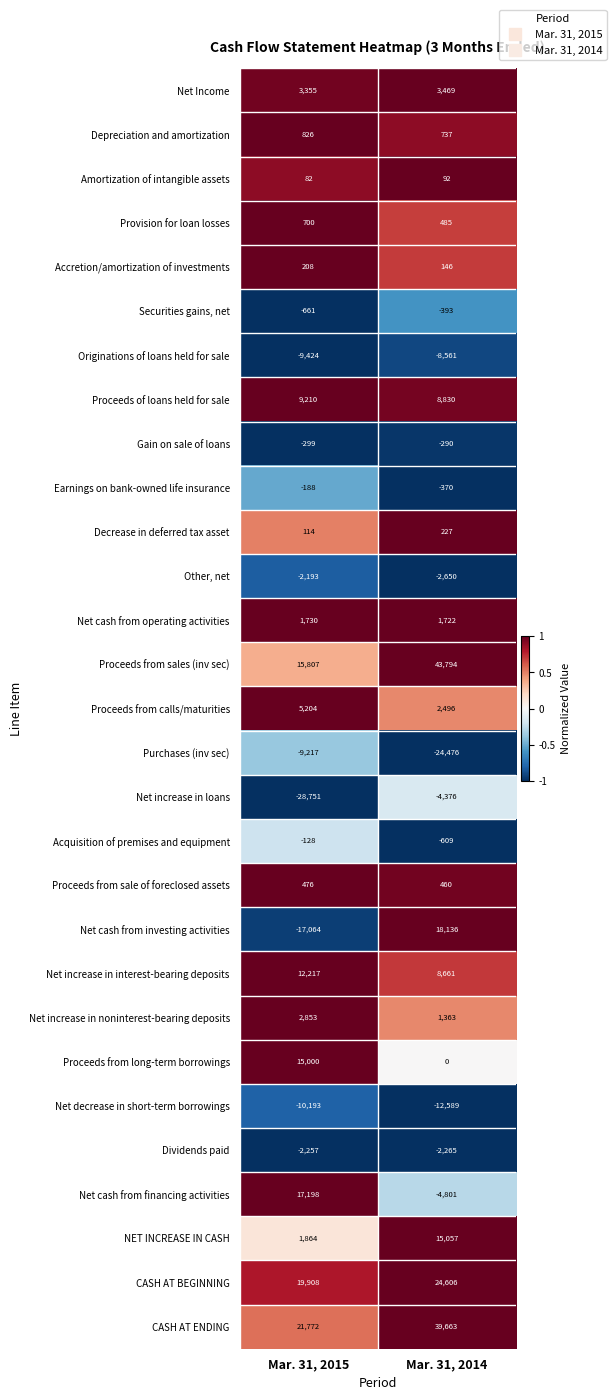

Between Mar. 31, 2015 and Mar. 31, 2014, which series saw the biggest shift?

Net cash from investing activities